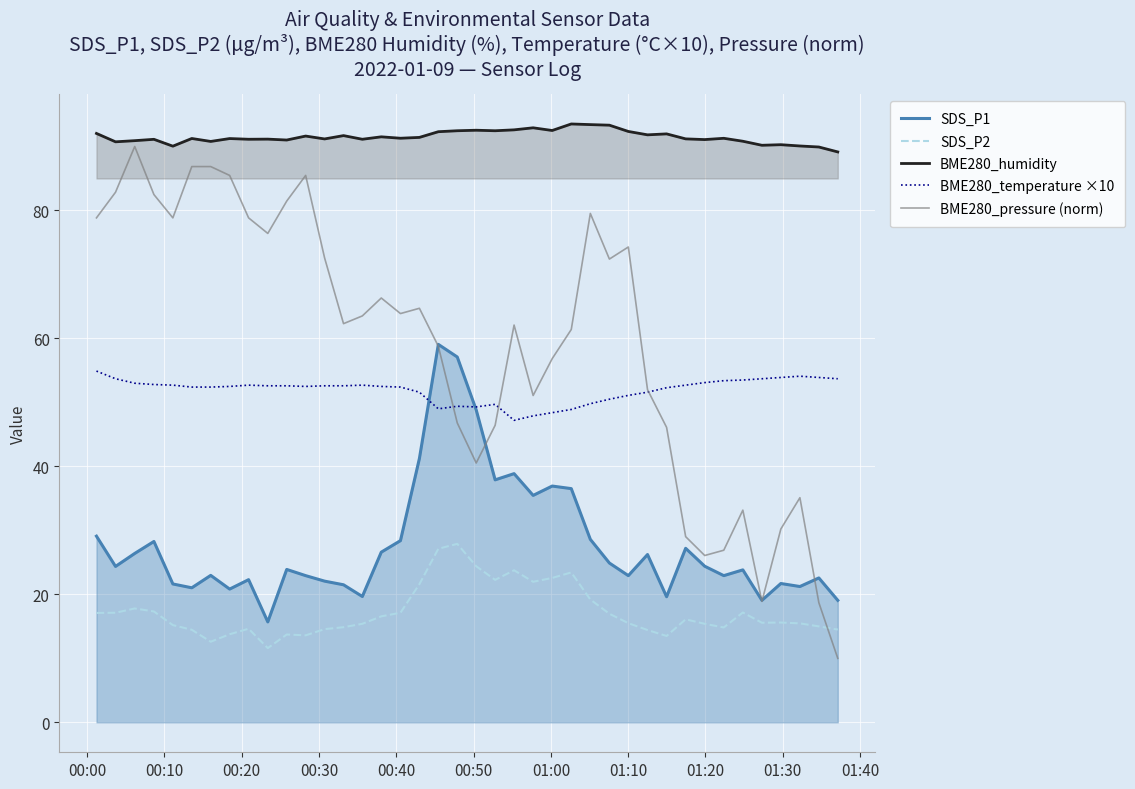

Count the number of categories in the chart.

40